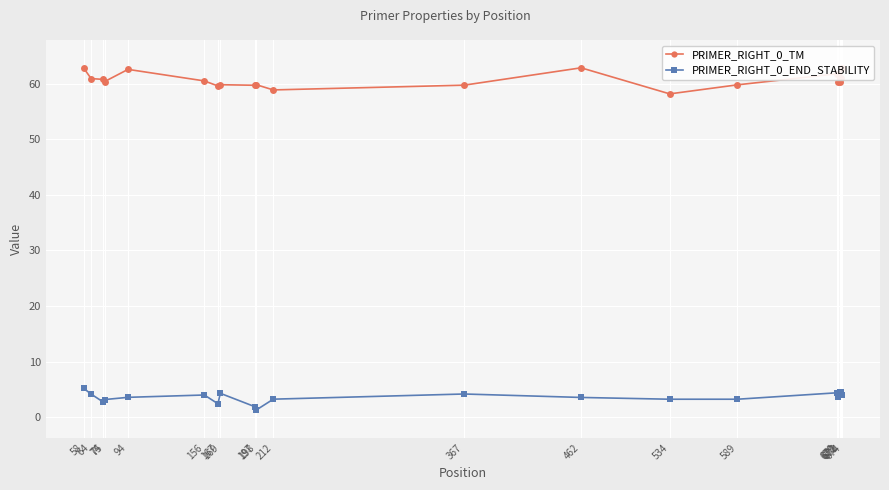

What is the greatest value displayed?

62.8